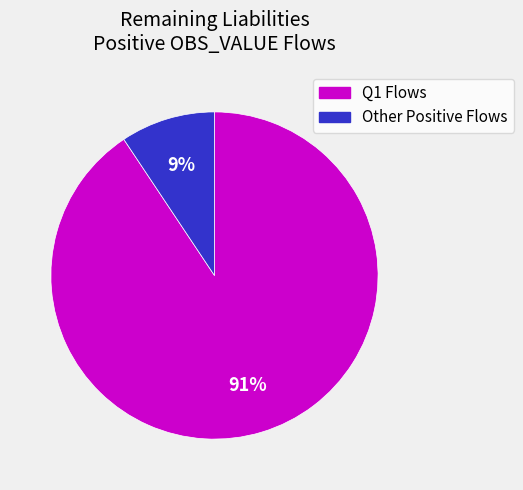

Is there a majority slice in this chart?

Yes